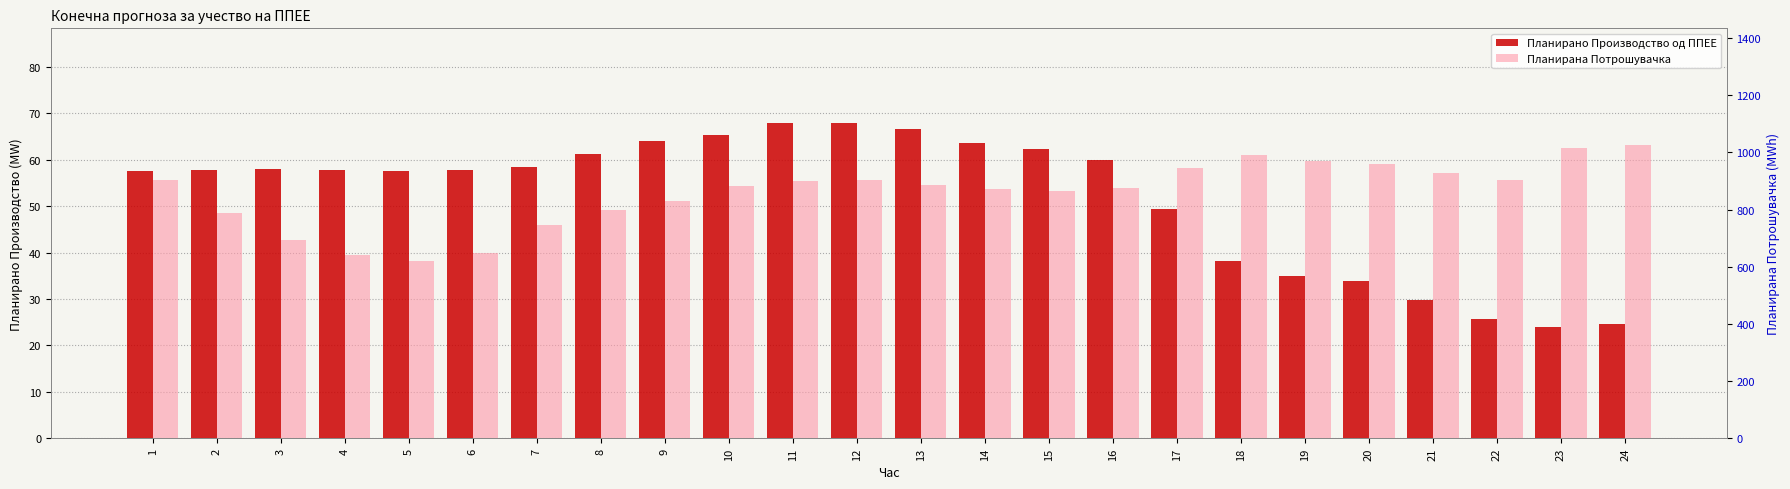

At which category is the sum across all series the highest?

24